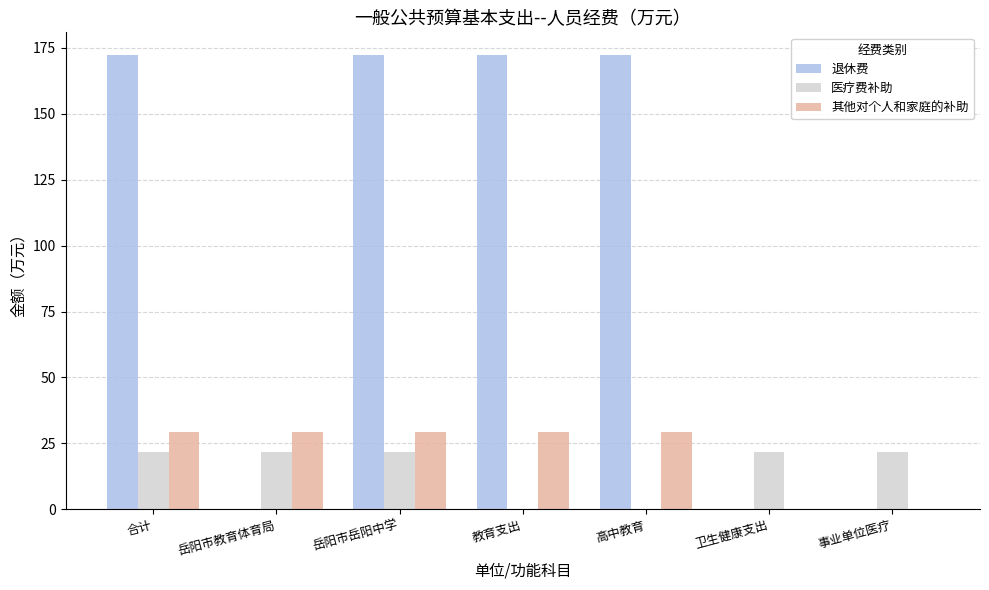

True or false: 退休费 has a value of -100.5 at 卫生健康支出.

False